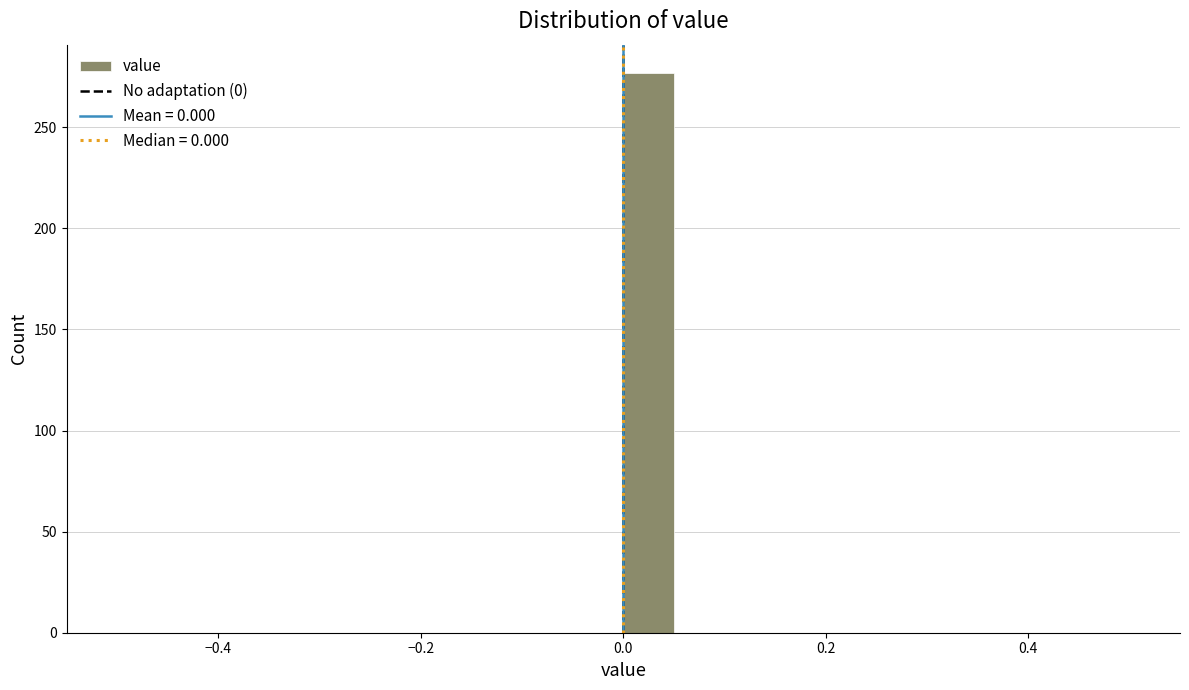

Around what value on the x-axis is the tallest bar? Give the approximate position of its centre, as read against the axis.

0.02